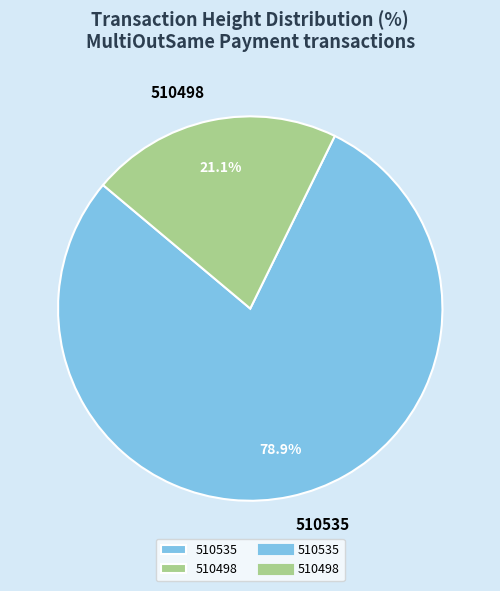

How much of the chart is everything except 510498?

78.9%